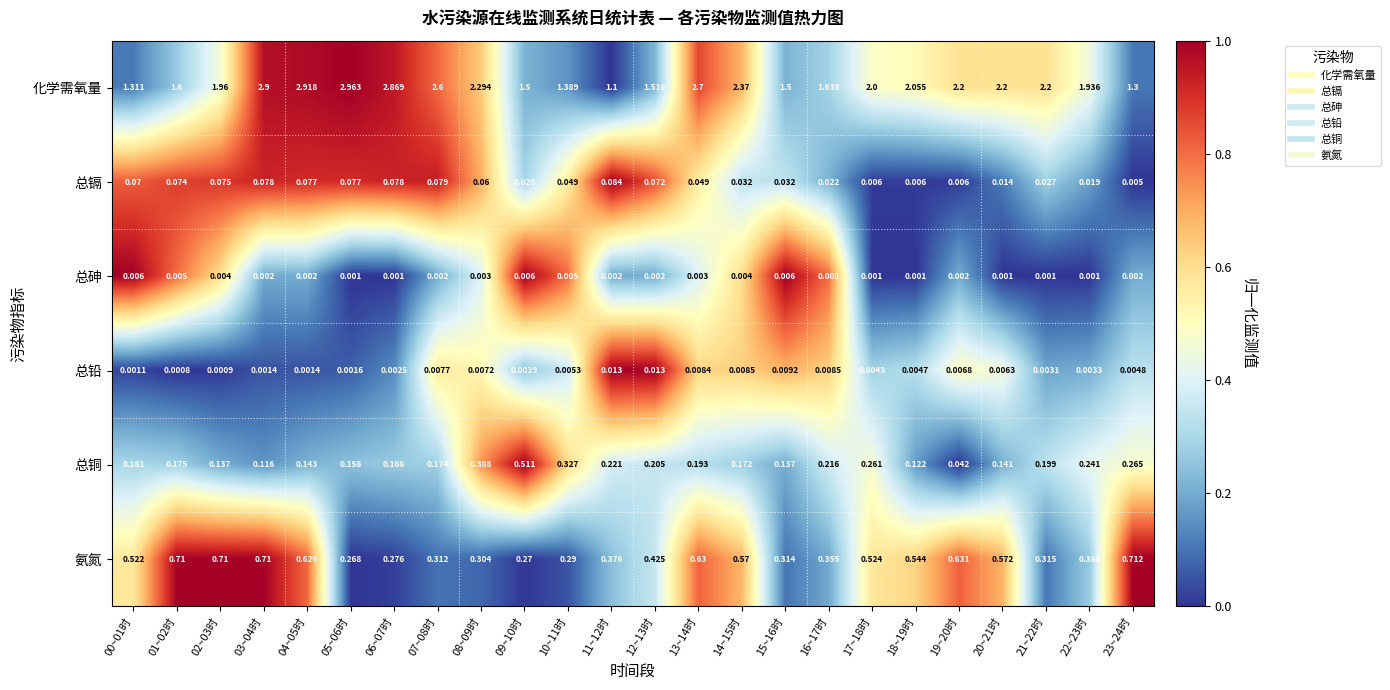

Which series changed the most between 01~02时 and 21~22时?

化学需氧量